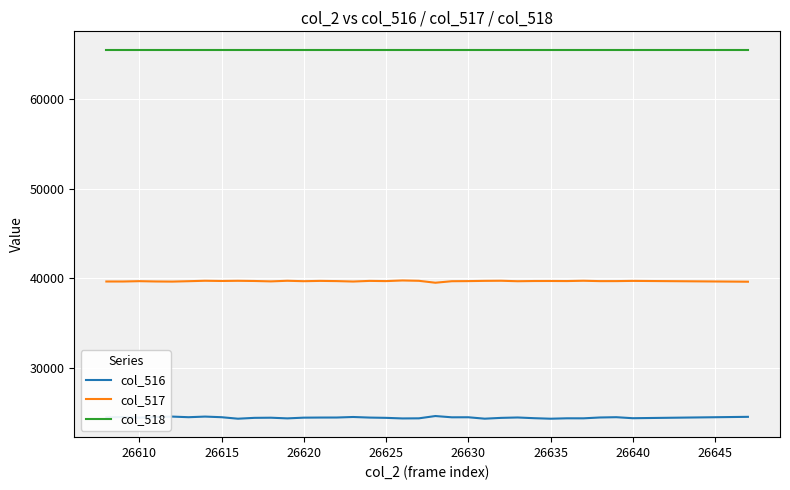

Rank the series by their maximum value, from highest to lowest.

col_518, col_517, col_516